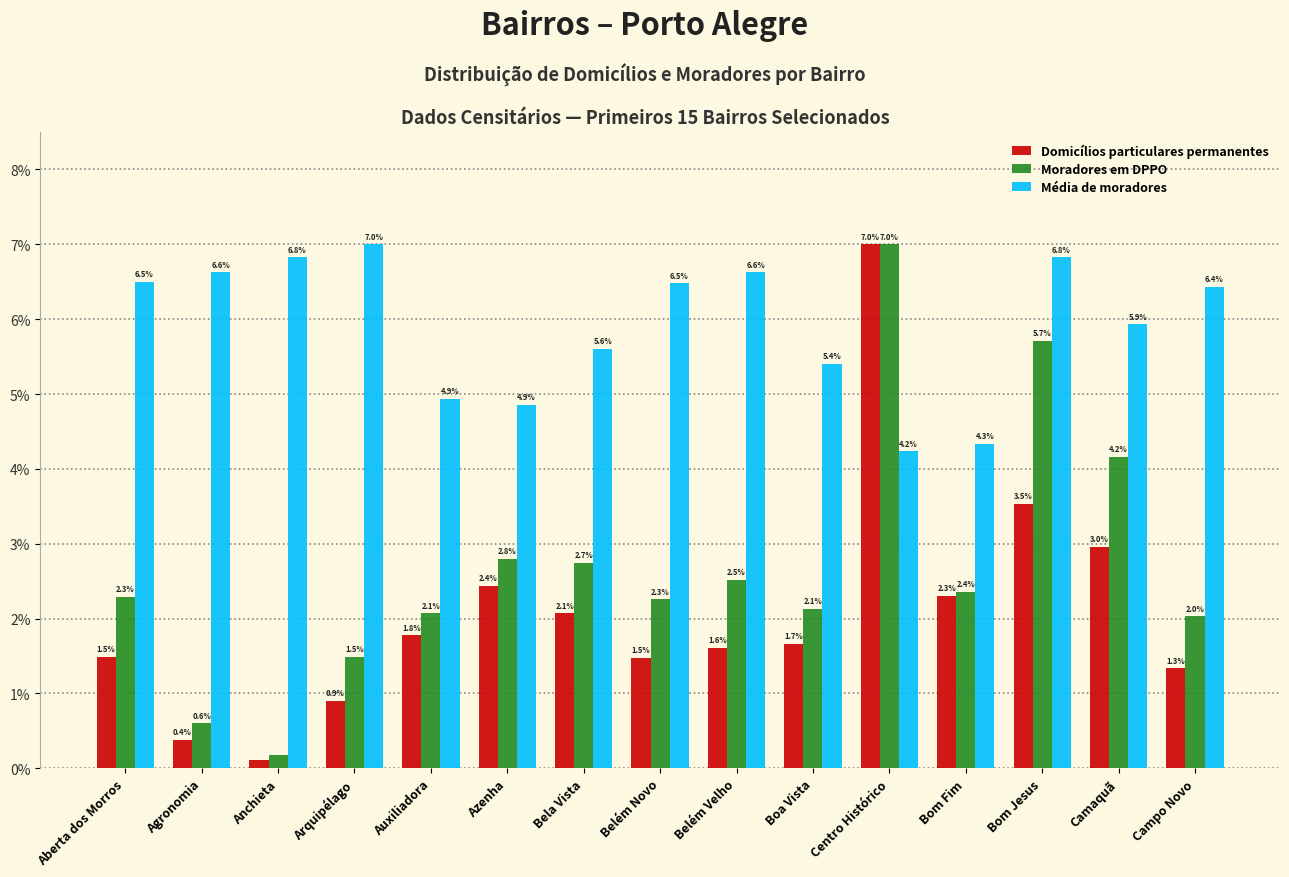

What is the difference between the maximum and minimum values in the Média de moradores series?

2.8